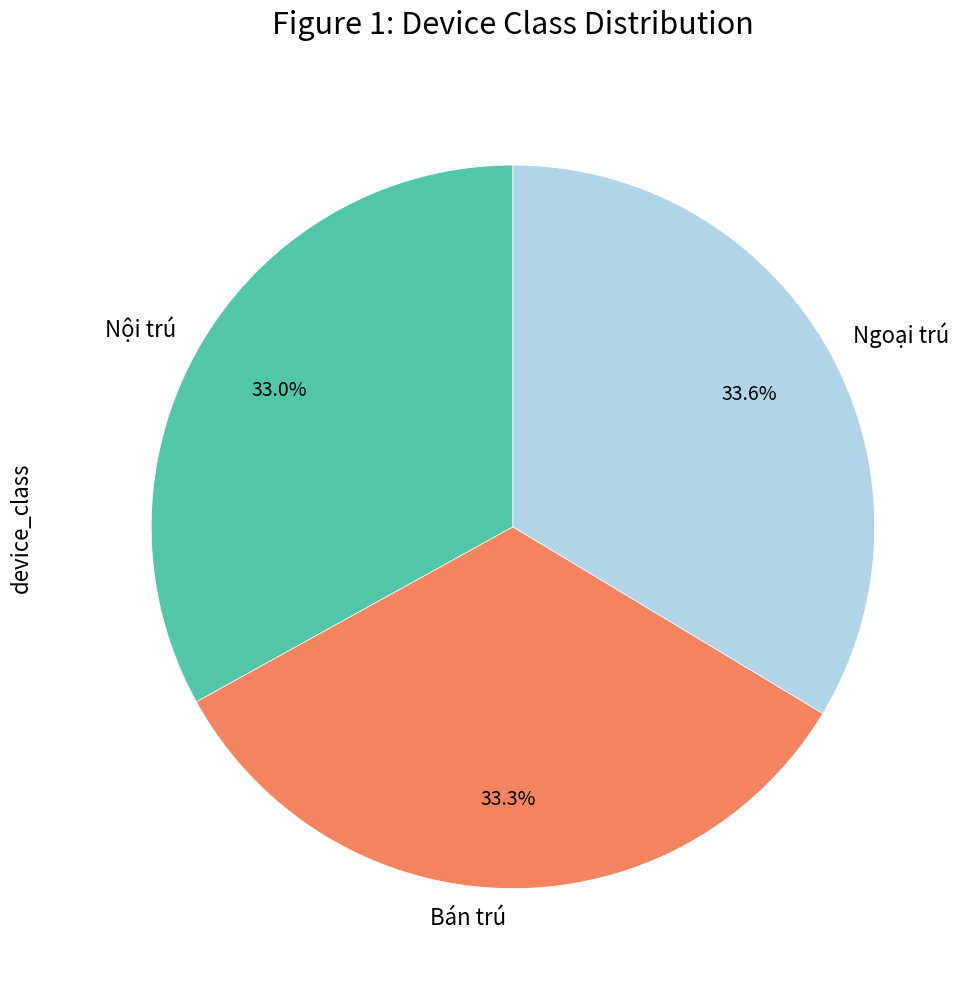

The Nội trú slice represents 41% of the pie. True or false?

False